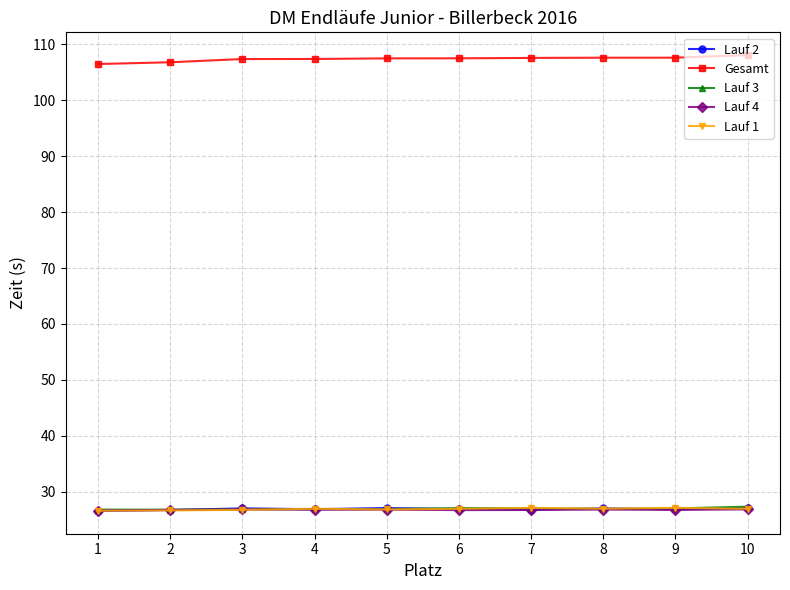

How many distinct data groups are displayed?

5